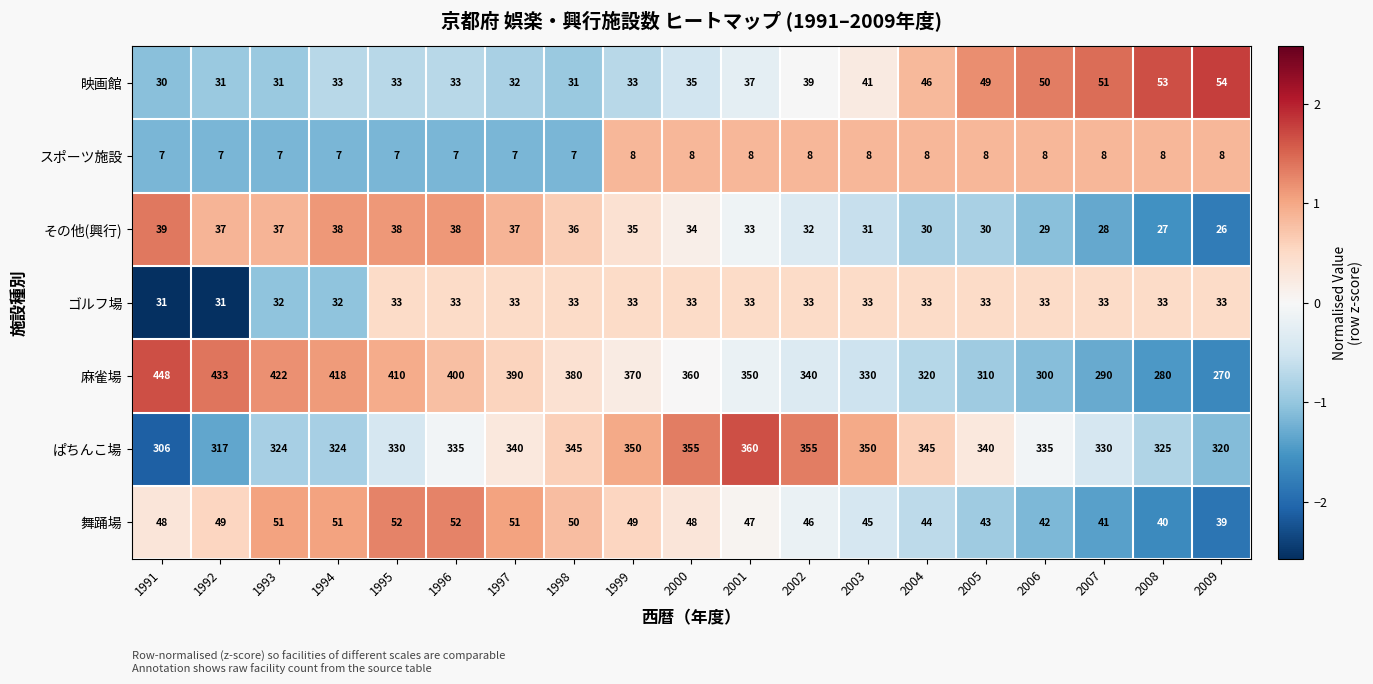

Which series has the largest total across all categories?

麻雀場